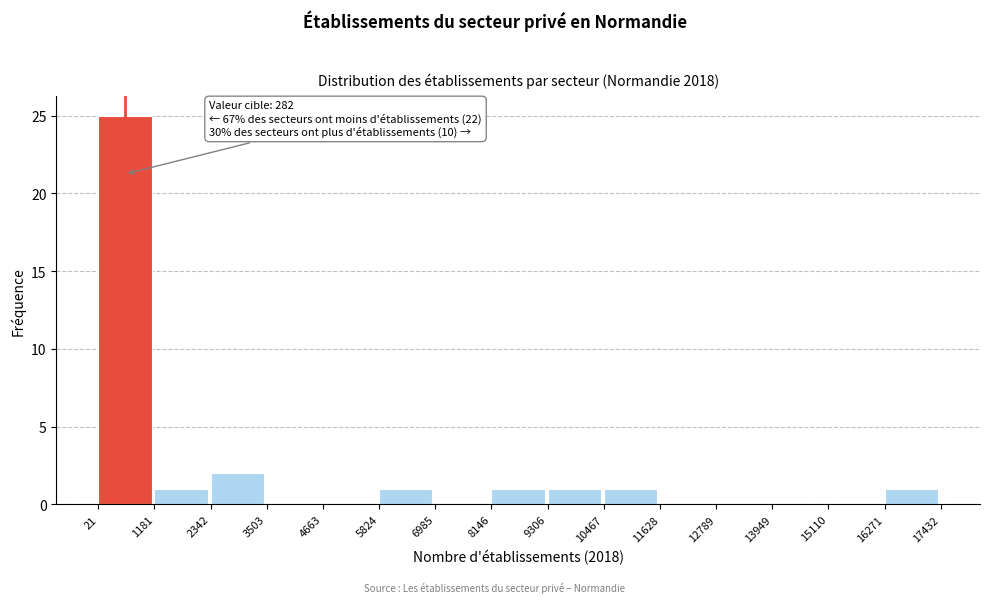

Over which range of the x-axis is the bar tallest?

21 to 1181